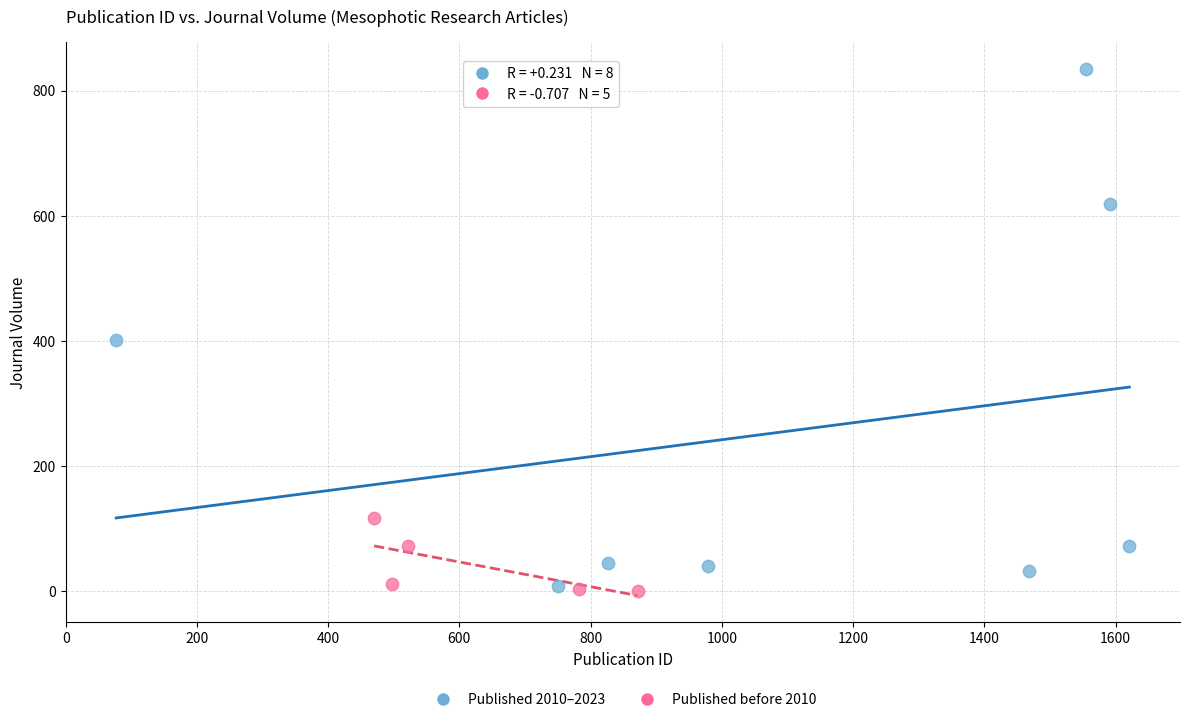

Which series has the widest spread of Y values?

Published 2010–2023